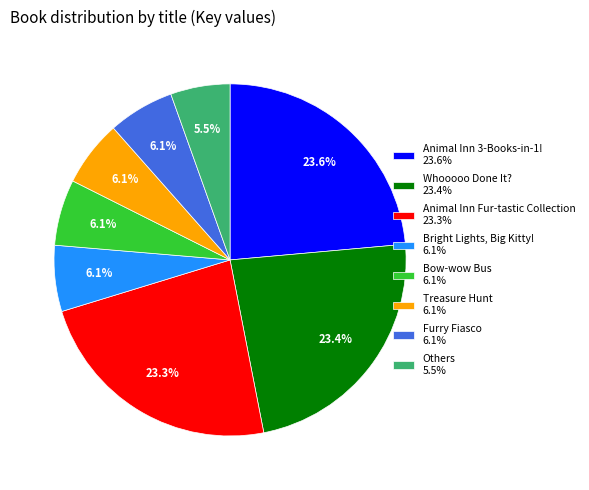

Does Furry Fiasco 6.1% represent more than half of the total?

No